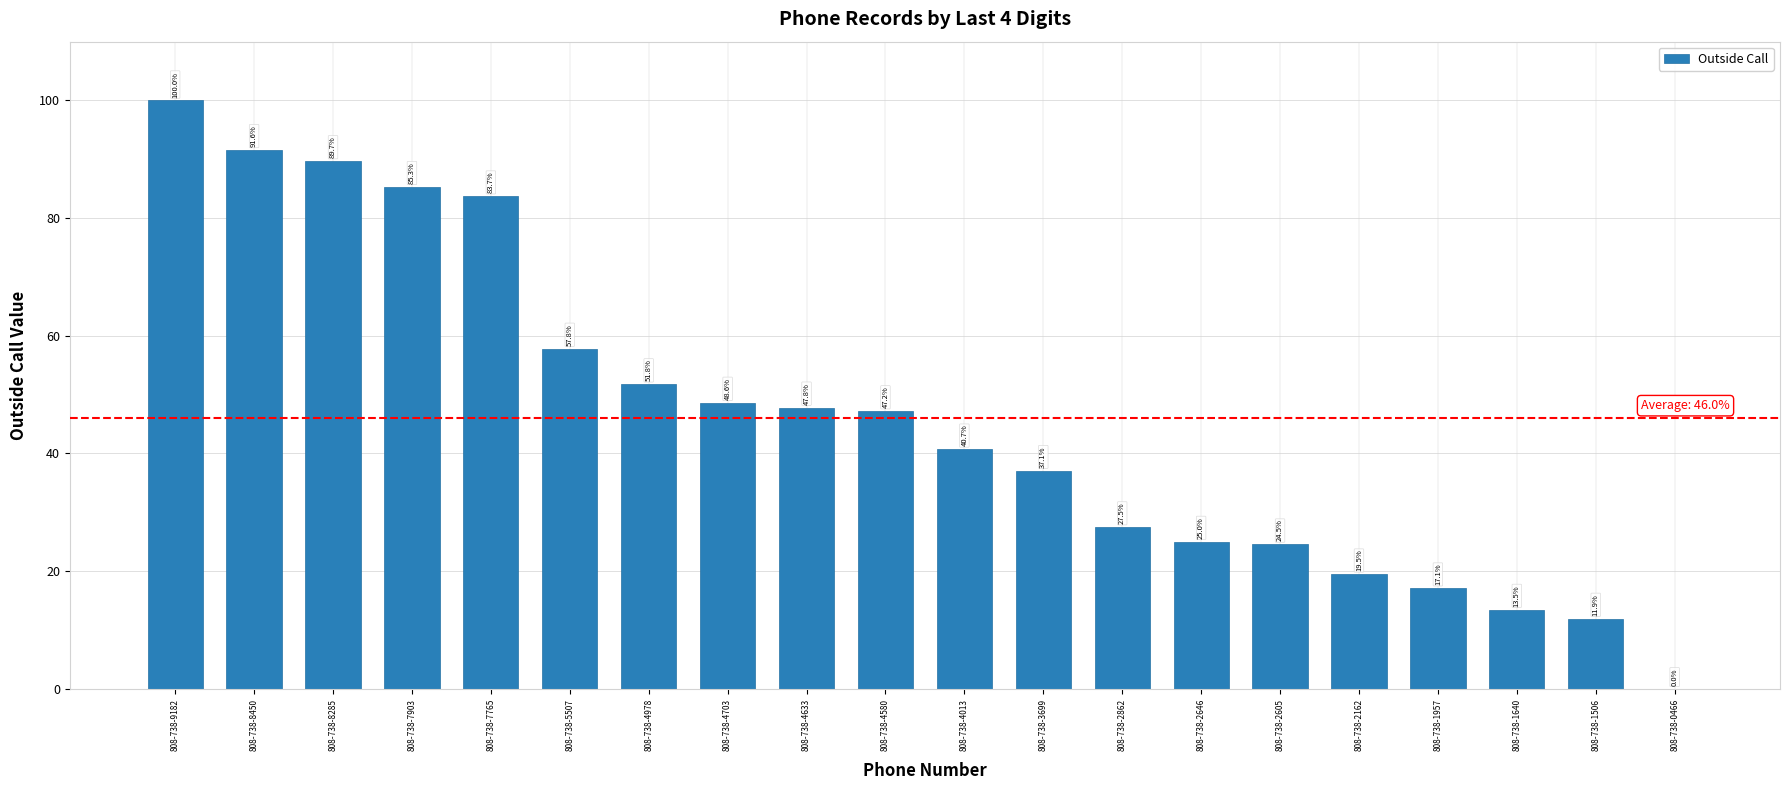

Does the chart contain stacked bars?

No